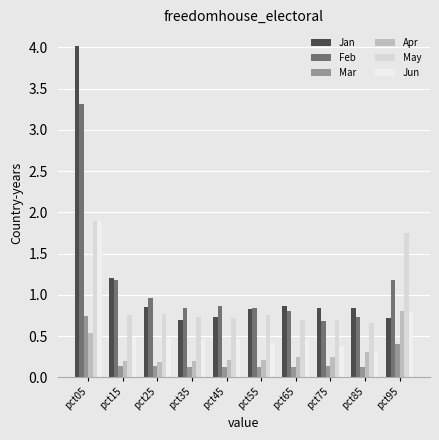

Does the chart contain stacked bars?

No